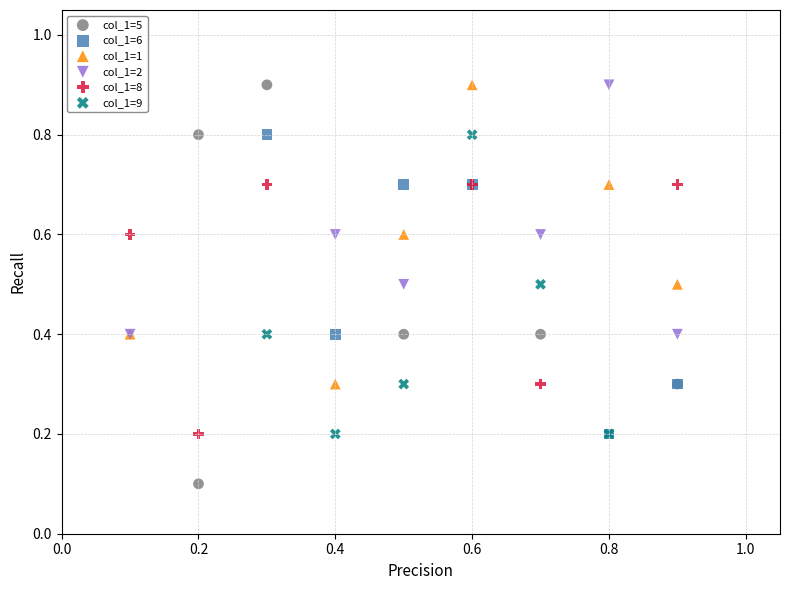

Which series contains the lowest Y value?

col_1=5